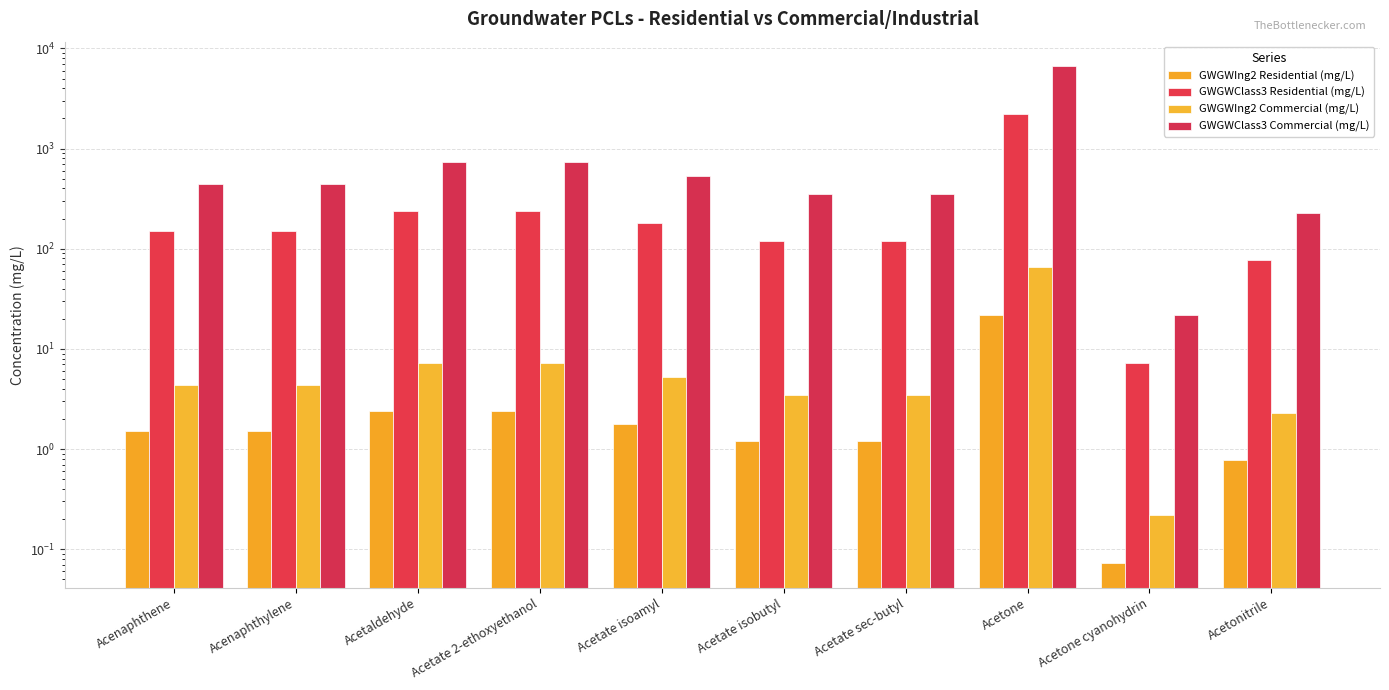

Reading left to right, what are all the values shown in this chart?

GWGWIng2 Residential (mg/L): Acenaphthene=1.5	Acenaphthylene=1.5	Acetaldehyde=2.4	Acetate 2-ethoxyethanol=2.4	Acetate isoamyl=1.8	Acetate isobutyl=1.2	Acetate sec-butyl=1.2	Acetone=22.0	Acetone cyanohydrin=0.1	Acetonitrile=0.8
GWGWClass3 Residential (mg/L): Acenaphthene=150.0	Acenaphthylene=150.0	Acetaldehyde=240.0	Acetate 2-ethoxyethanol=240.0	Acetate isoamyl=180.0	Acetate isobutyl=120.0	Acetate sec-butyl=120.0	Acetone=2200.0	Acetone cyanohydrin=7.3	Acetonitrile=78.0
GWGWIng2 Commercial (mg/L): Acenaphthene=4.4	Acenaphthylene=4.4	Acetaldehyde=7.3	Acetate 2-ethoxyethanol=7.3	Acetate isoamyl=5.3	Acetate isobutyl=3.5	Acetate sec-butyl=3.5	Acetone=66.0	Acetone cyanohydrin=0.2	Acetonitrile=2.3
GWGWClass3 Commercial (mg/L): Acenaphthene=440.0	Acenaphthylene=440.0	Acetaldehyde=730.0	Acetate 2-ethoxyethanol=730.0	Acetate isoamyl=530.0	Acetate isobutyl=350.0	Acetate sec-butyl=350.0	Acetone=6600.0	Acetone cyanohydrin=22.0	Acetonitrile=230.0